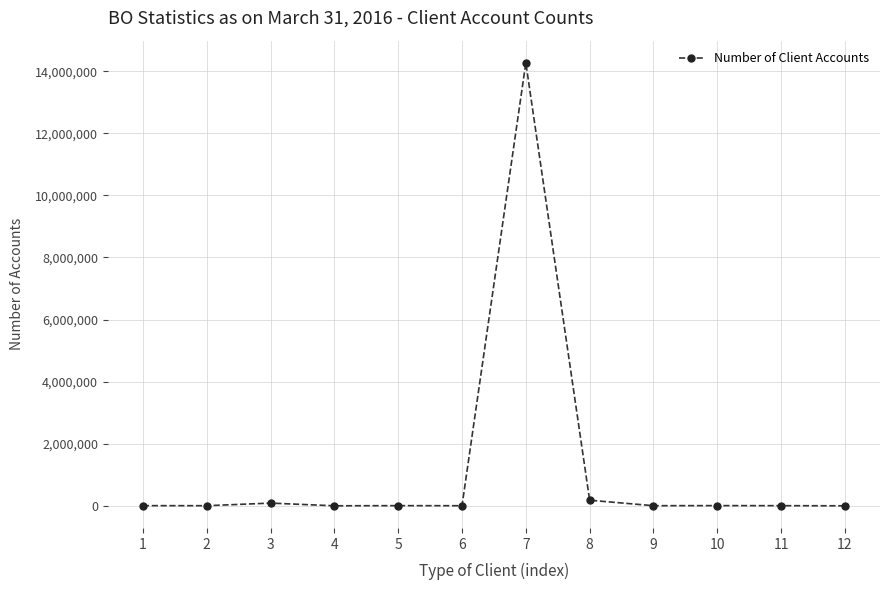

What is the maximum value shown in the chart?

14270949